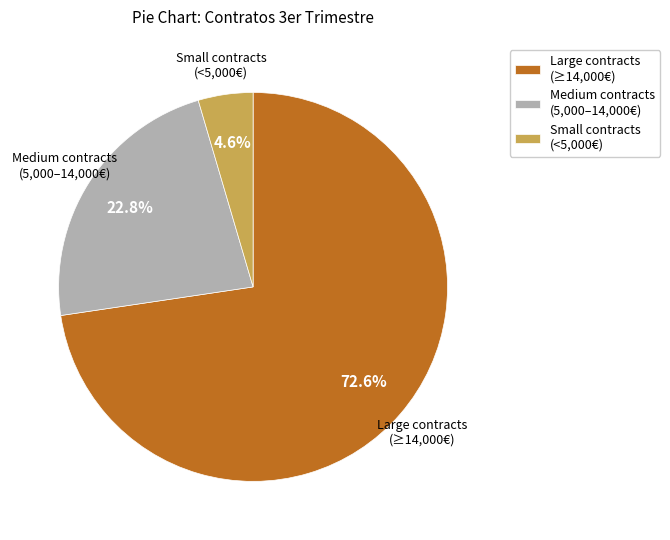

Rank the categories by value from highest to lowest.

Large contracts (≥14,000€), Medium contracts (5,000–14,000€), Small contracts (<5,000€)